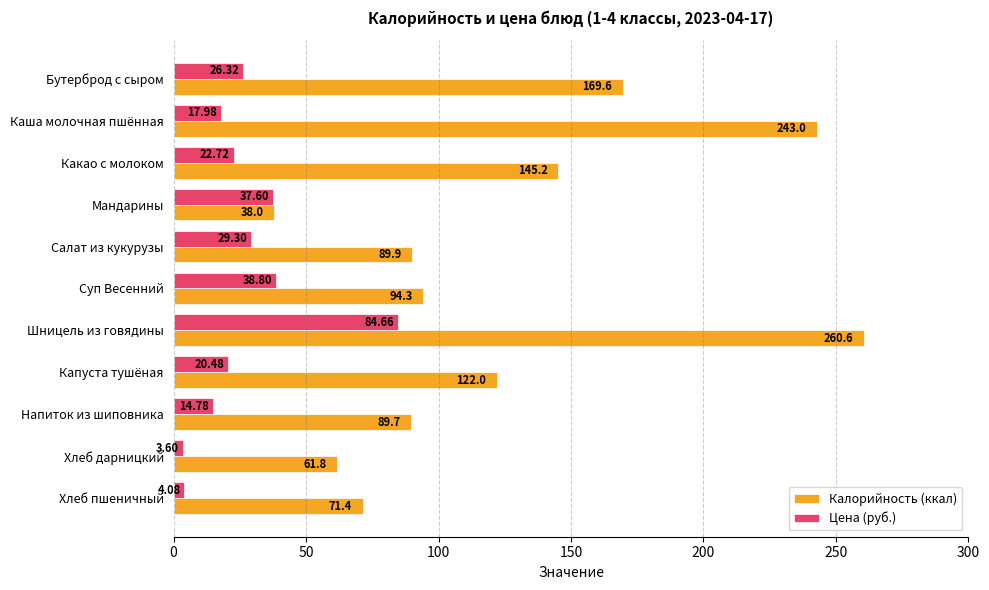

What is the difference between the second highest and minimum values in the Калорийность (ккал) series?

205.0